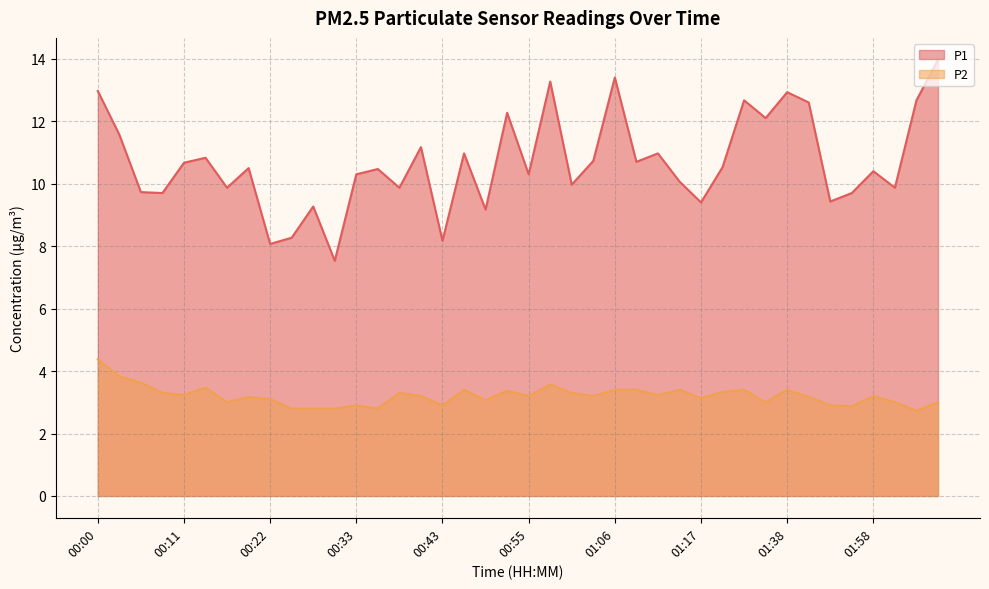

True or false: P2 and P1 intersect in this chart.

False